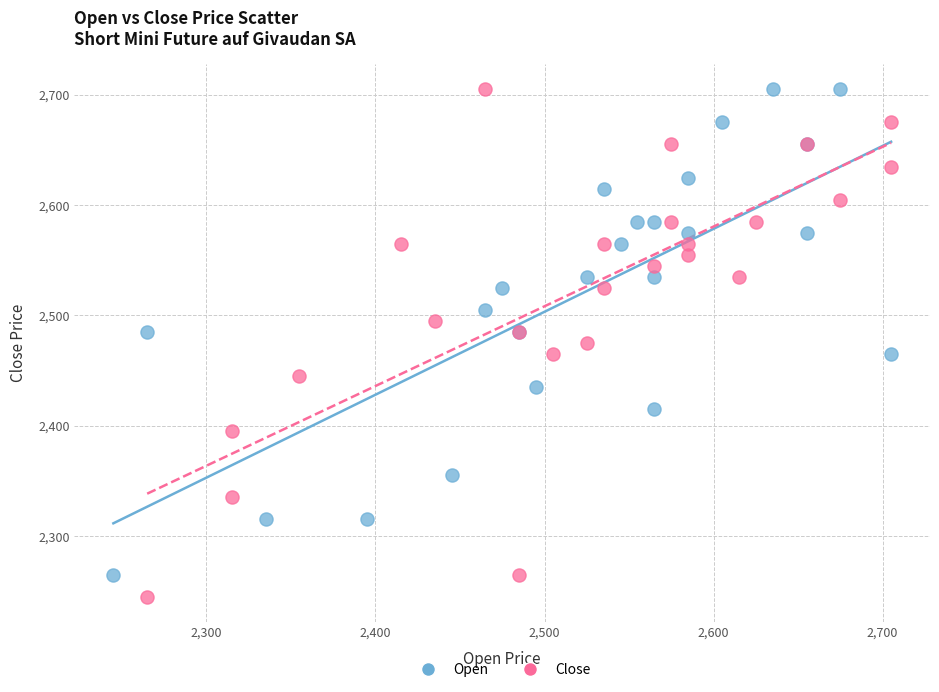

Which series has the largest Y range (max minus min)?

Close